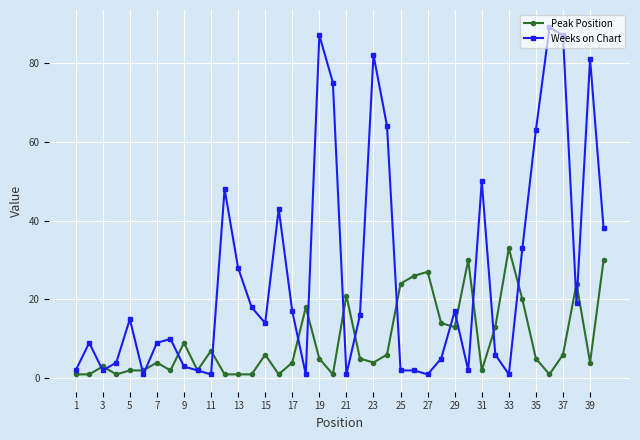

What is the sum of all Weeks on Chart values?

1048